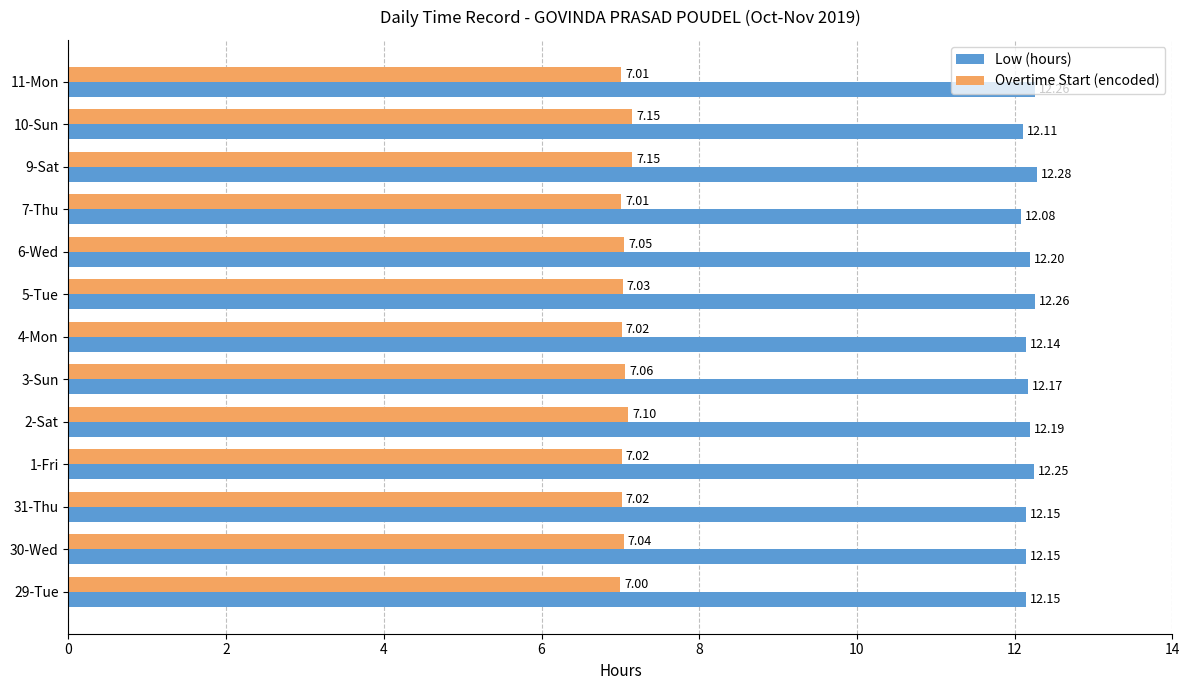

What is the maximum value shown in the chart?

12.3